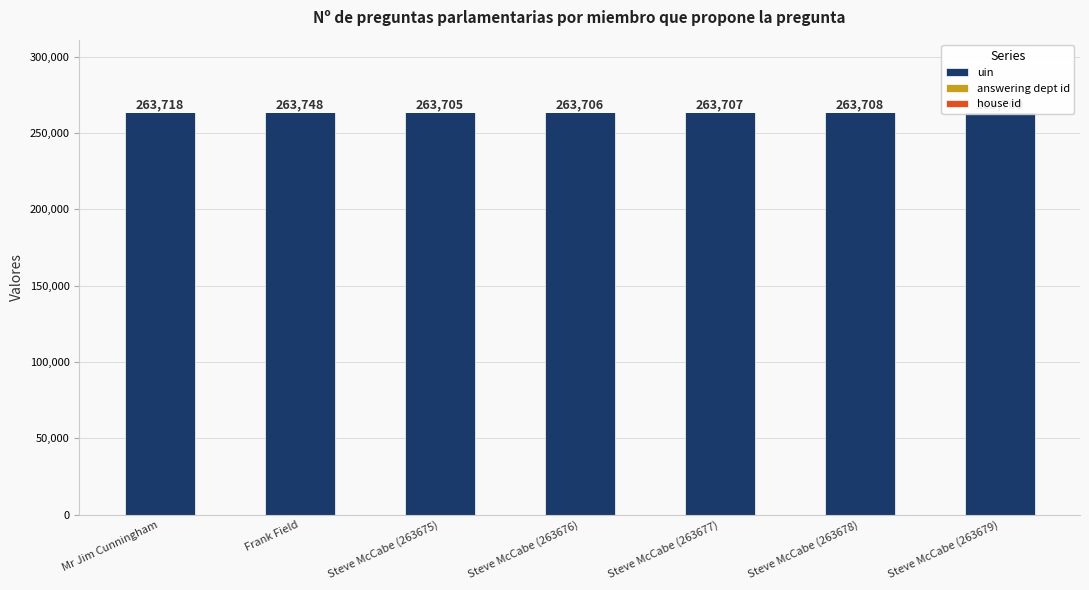

Which category has the lowest value across all series?

Mr Jim Cunningham